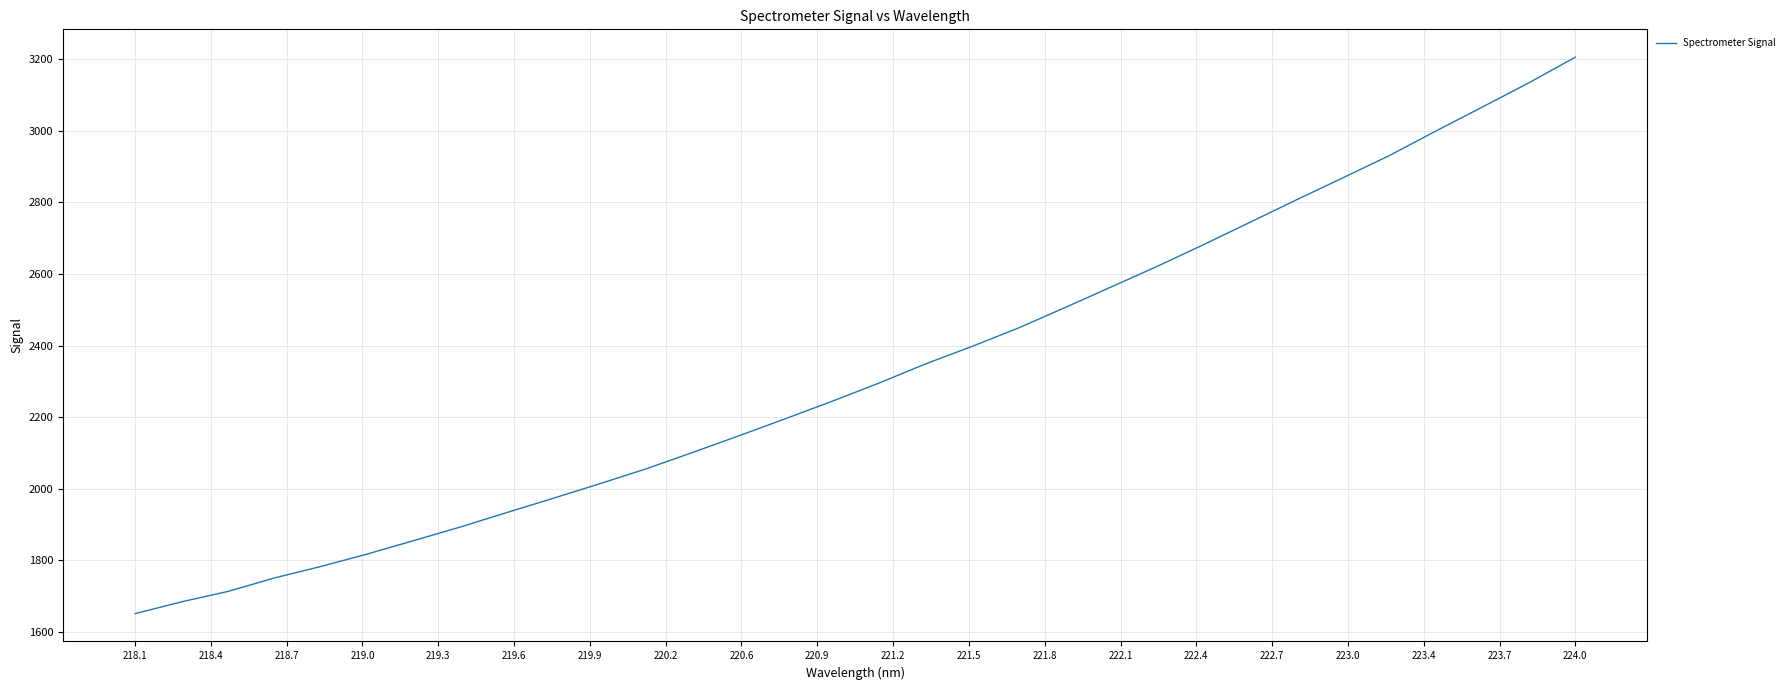

What is the smallest value displayed?

1650.9